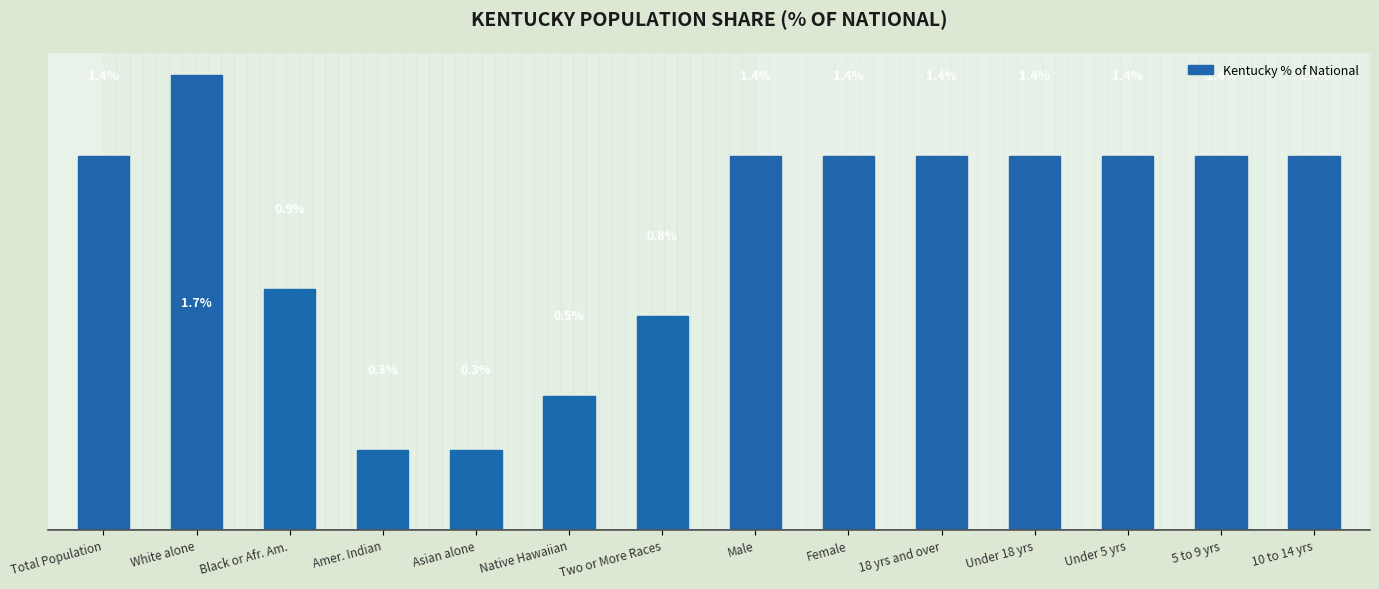

At which category does the chart reach its peak across all series?

White alone